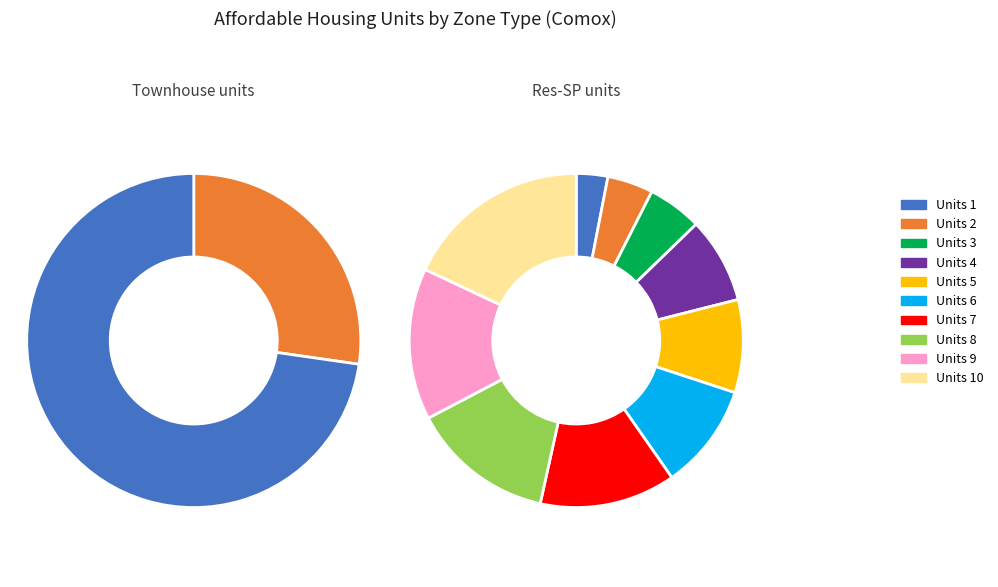

True or false: 2 accounts for 17% of the total.

False